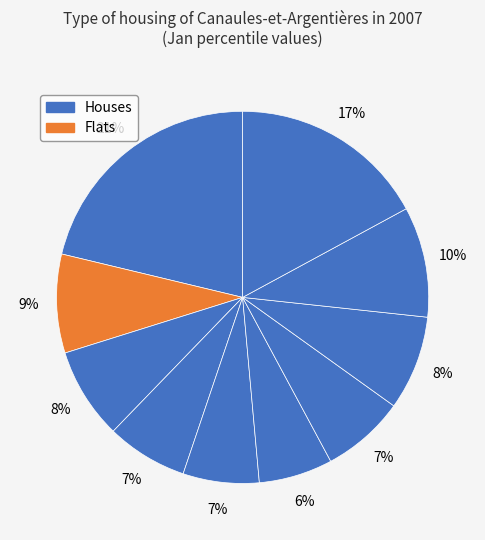

How many slices are in this pie chart?

10